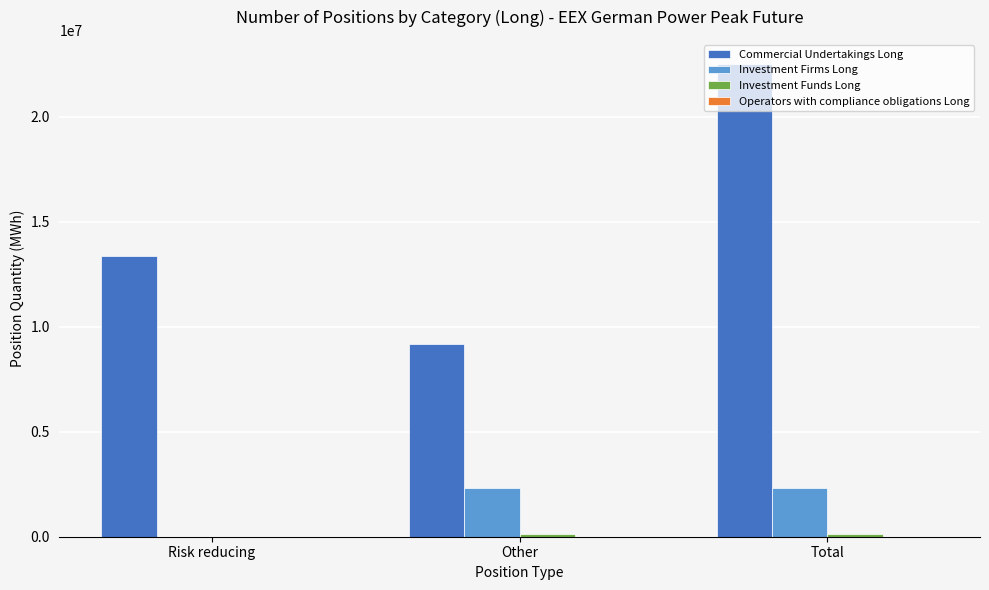

Where is Investment Firms Long nearest to the value 1156830?

Other